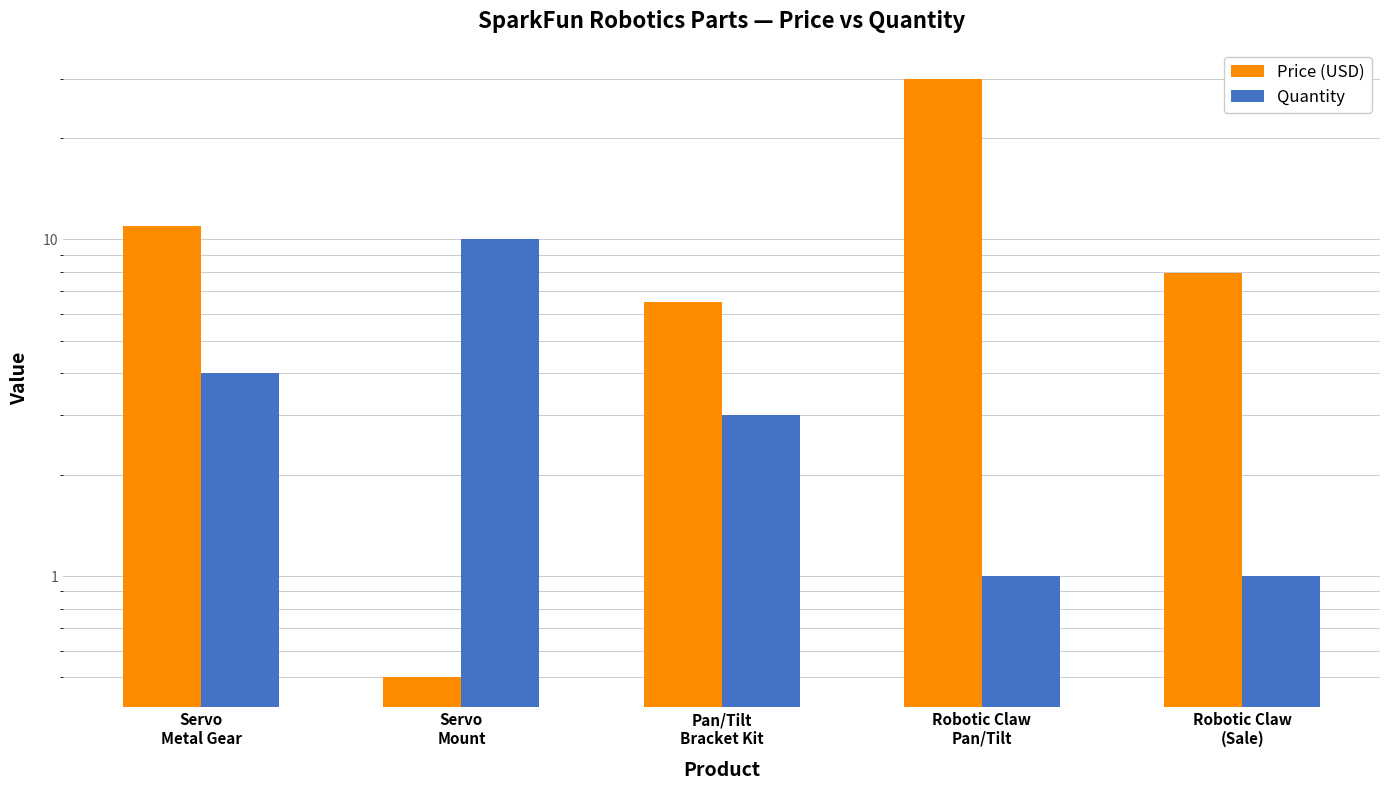

Reading left to right, transcribe all the data shown in this chart.

Price (USD): Servo
Metal Gear=10.9	Servo
Mount=0.5	Pan/Tilt
Bracket Kit=6.5	Robotic Claw
Pan/Tilt=29.9	Robotic Claw
(Sale)=8.0
Quantity: Servo
Metal Gear=4.0	Servo
Mount=10.0	Pan/Tilt
Bracket Kit=3.0	Robotic Claw
Pan/Tilt=1.0	Robotic Claw
(Sale)=1.0